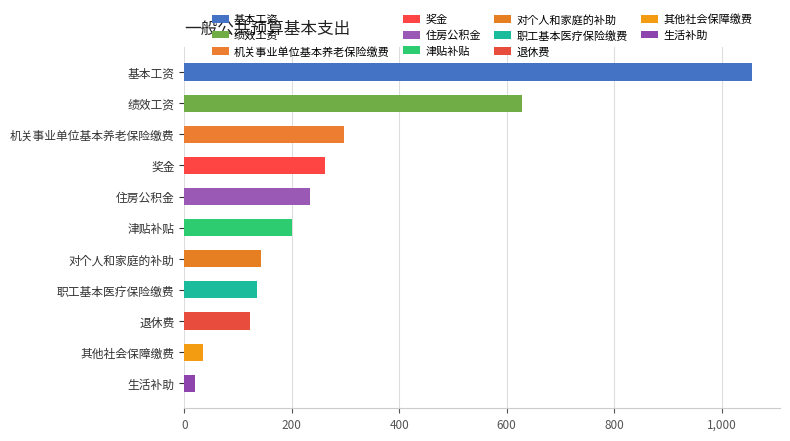

Is it true that the value at 基本工资 is 1523.9?

False